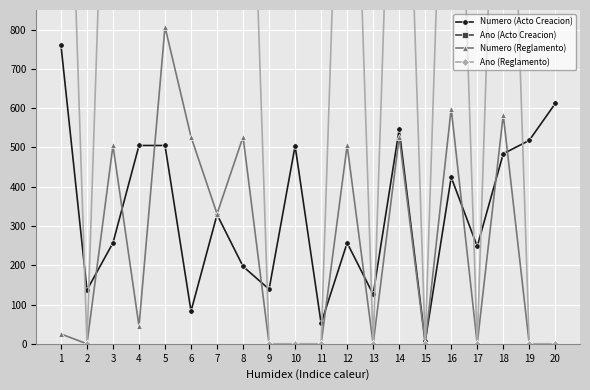

What is the total value across all series at 5?

5338